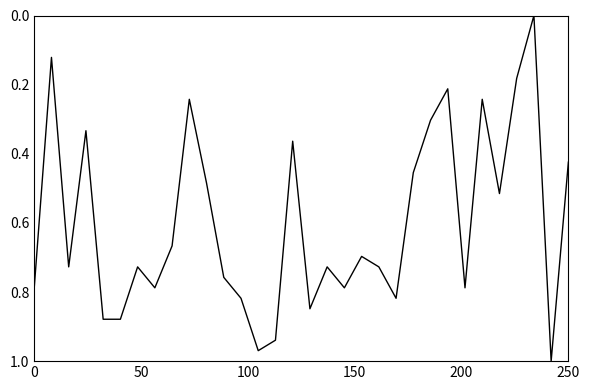

Is this an area chart (filled region under the line)?

No